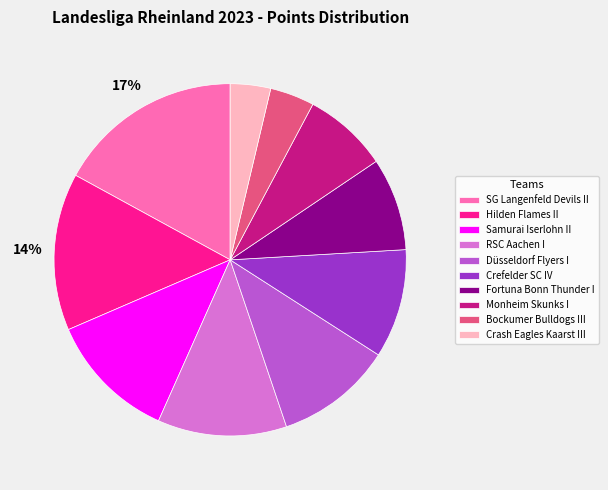

Is there a majority slice in this chart?

No